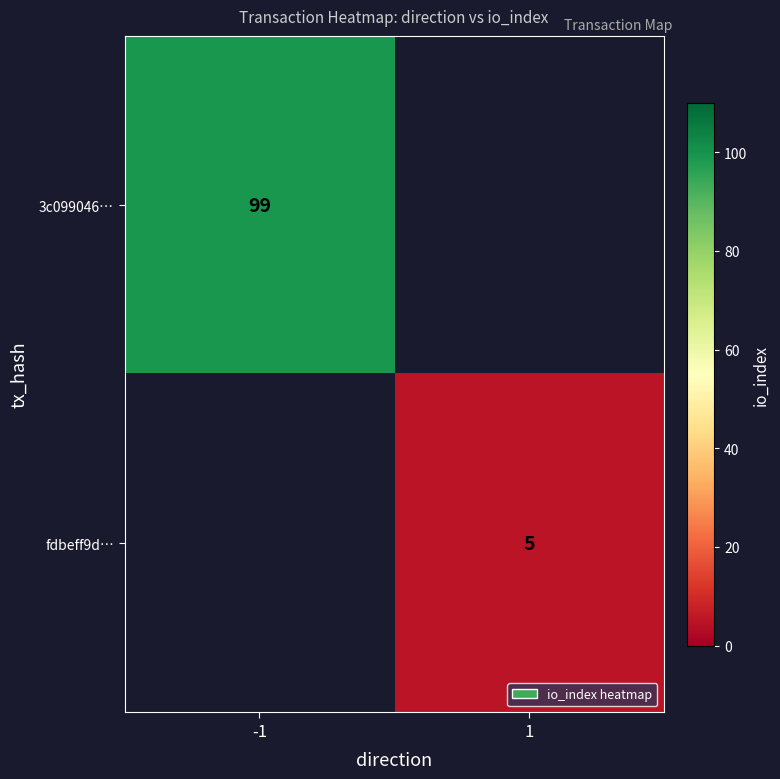

True or false: fdbeff9d… has a value of 1 at 1.

False